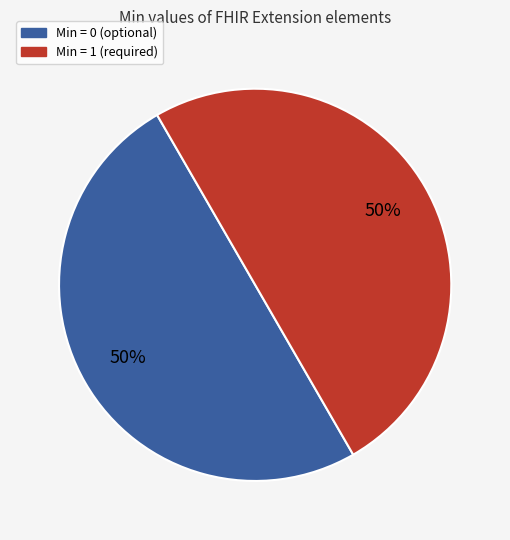

To the nearest percent, what is the average slice percentage?

50%